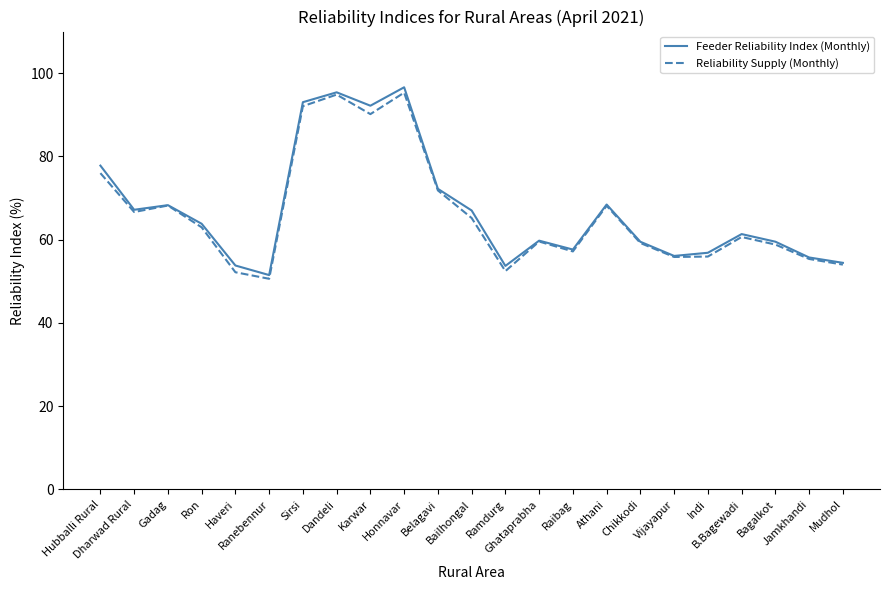

What is the highest value of the Feeder Reliability Index (Monthly) series?

96.6